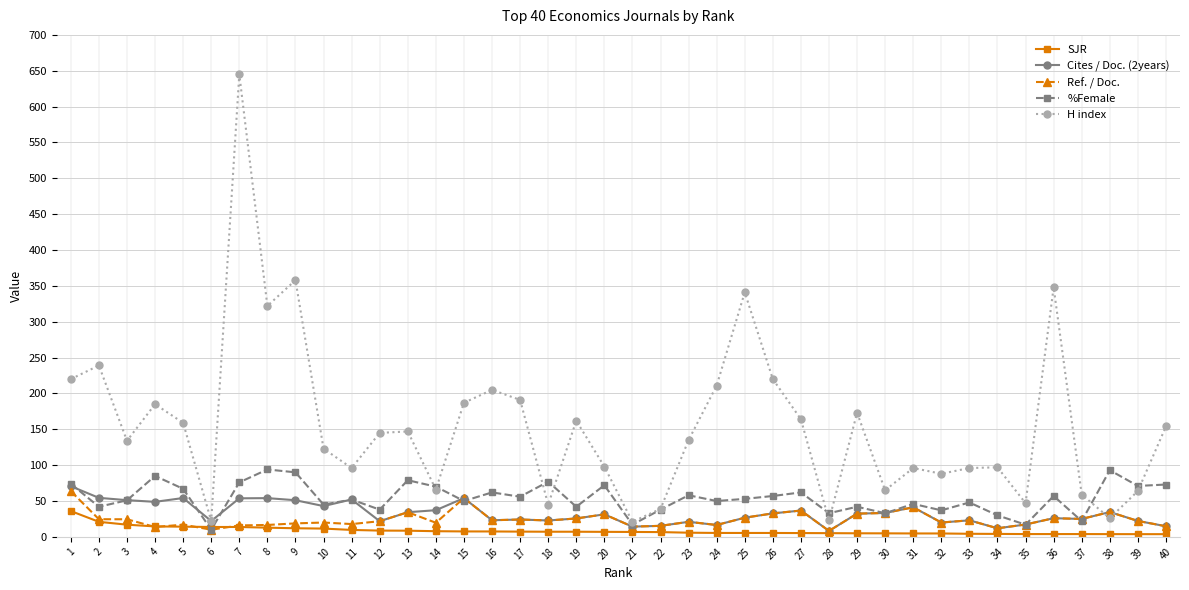

Which series changed the most between 29 and 33?

H index